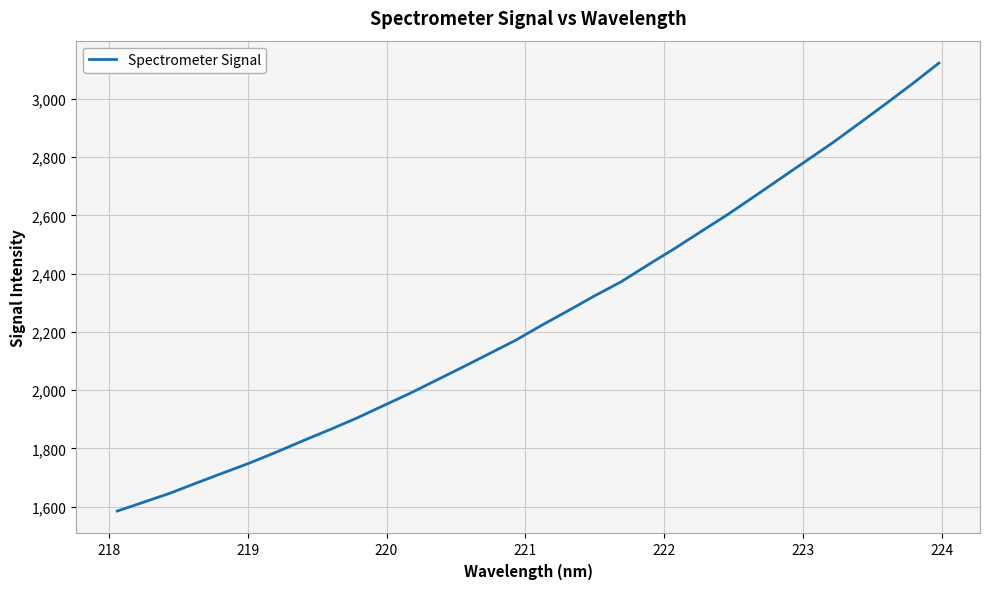

What is the maximum value shown in the chart?

3122.9